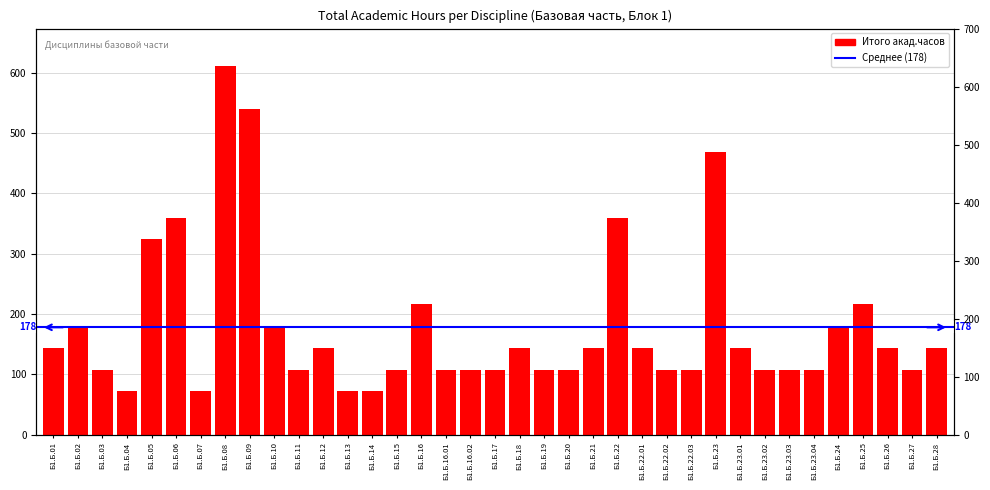

Reading left to right, list all the values displayed in this chart.

144	180	108	72	324	360	72	612	540	180	108	144	72	72	108	216	108	108	108	144	108	108	144	360	144	108	108	468	144	108	108	108	180	216	144	108	144